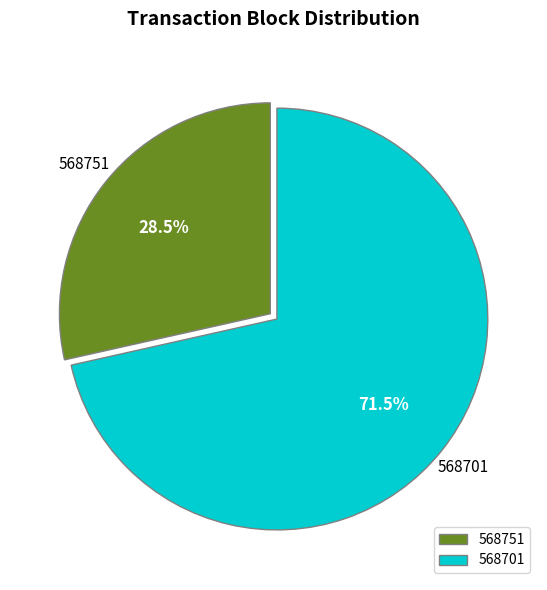

What is the total percentage of 568701 and 568751?

100.0%